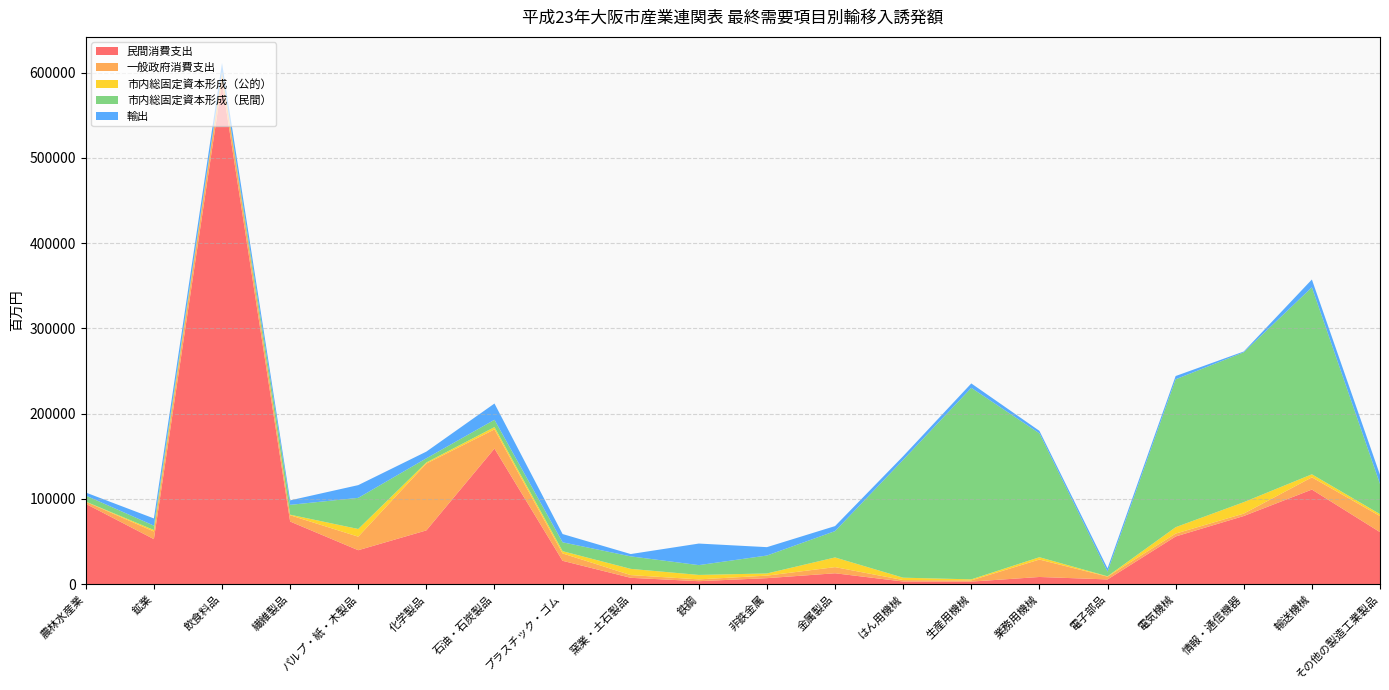

Reading left to right, what are all the values shown in this chart?

民間消費支出: 農林水産業=94347.0	鉱業=52909.8	飲食料品=588638.7	繊維製品=73570.9	パルプ・紙・木製品=39936.7	化学製品=63169.8	石油・石炭製品=159136.2	プラスチック・ゴム=27500.0	窯業・土石製品=7544.9	鉄鋼=3591.3	非鉄金属=7155.4	金属製品=12880.8	はん用機械=3214.1	生産用機械=3101.6	業務用機械=8531.6	電子部品=5664.9	電気機械=56044.7	情報・通信機器=80050.7	輸送機械=111058.7	その他の製造工業製品=61141.4
一般政府消費支出: 農林水産業=2428.7	鉱業=8983.8	飲食料品=11608.9	繊維製品=7367.8	パルプ・紙・木製品=15876.9	化学製品=78412.4	石油・石炭製品=22504.0	プラスチック・ゴム=8640.8	窯業・土石製品=3203.5	鉄鋼=2134.8	非鉄金属=2960.6	金属製品=7222.7	はん用機械=1698.4	生産用機械=1443.7	業務用機械=20441.6	電子部品=3270.7	電気機械=3375.8	情報・通信機器=2818.9	輸送機械=14359.0	その他の製造工業製品=18848.3
市内総固定資本形成（公的）: 農林水産業=191.3	鉱業=1720.6	飲食料品=72.0	繊維製品=663.8	パルプ・紙・木製品=9005.2	化学製品=1259.2	石油・石炭製品=2700.0	プラスチック・ゴム=2652.1	窯業・土石製品=7297.8	鉄鋼=5209.4	非鉄金属=2550.5	金属製品=11341.8	はん用機械=2793.7	生産用機械=1202.5	業務用機械=2744.2	電子部品=416.9	電気機械=7515.1	情報・通信機器=13419.2	輸送機械=3562.3	その他の製造工業製品=2320.3
市内総固定資本形成（民間）: 農林水産業=7035.6	鉱業=5128.8	飲食料品=725.1	繊維製品=11535.7	パルプ・紙・木製品=36512.8	化学製品=4891.4	石油・石炭製品=8576.2	プラスチック・ゴム=10415.6	窯業・土石製品=14659.3	鉄鋼=11506.0	非鉄金属=21034.7	金属製品=30901.5	はん用機械=138230.0	生産用機械=224622.7	業務用機械=145280.9	電子部品=5402.8	電気機械=173467.3	情報・通信機器=175760.9	輸送機械=219305.9	その他の製造工業製品=35399.4
輸出: 農林水産業=3579.1	鉱業=8450.5	飲食料品=10390.1	繊維製品=5257.1	パルプ・紙・木製品=14940.6	化学製品=7842.8	石油・石炭製品=19071.2	プラスチック・ゴム=9691.4	窯業・土石製品=2721.0	鉄鋼=25290.7	非鉄金属=9819.8	金属製品=5889.2	はん用機械=4293.5	生産用機械=5173.9	業務用機械=2934.9	電子部品=3898.0	電気機械=3831.0	情報・通信機器=943.5	輸送機械=9161.4	その他の製造工業製品=10601.2